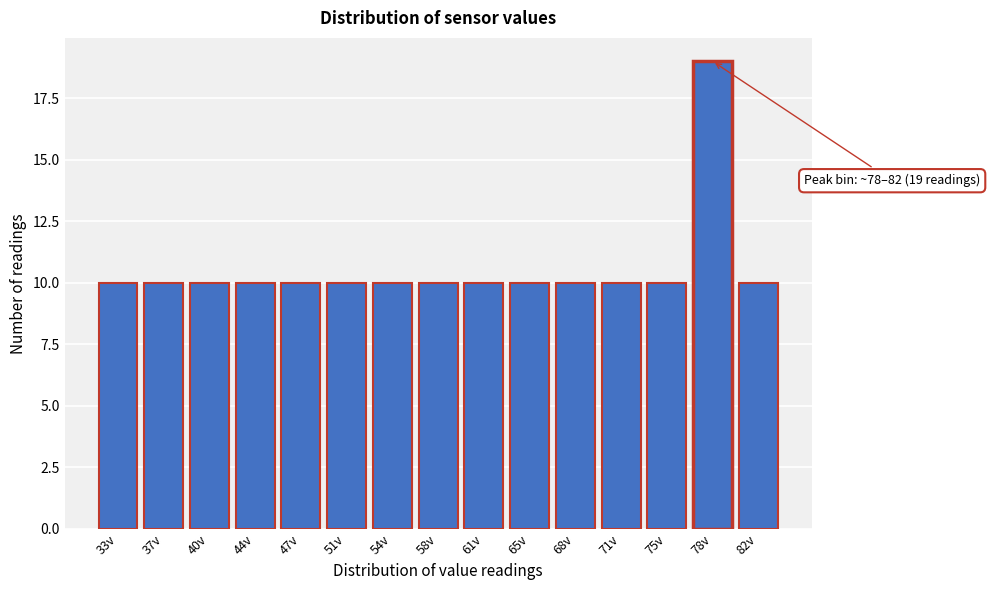

Reading left to right, transcribe all the data shown in this chart.

33v=10	37v=10	40v=10	44v=10	47v=10	51v=10	54v=10	58v=10	61v=10	65v=10	68v=10	71v=10	75v=10	78v=19	82v=10